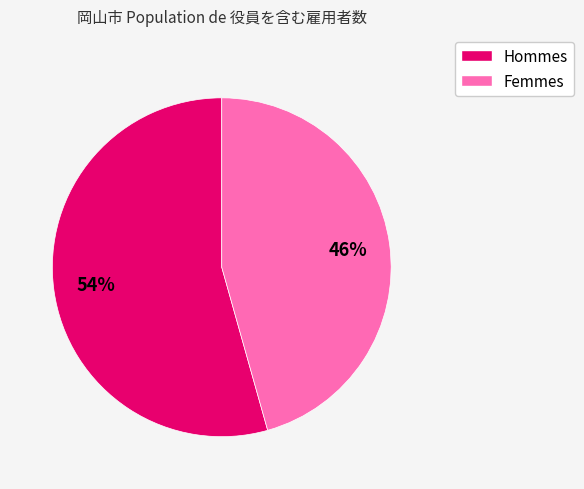

To the nearest percent, what is the average slice percentage?

50%